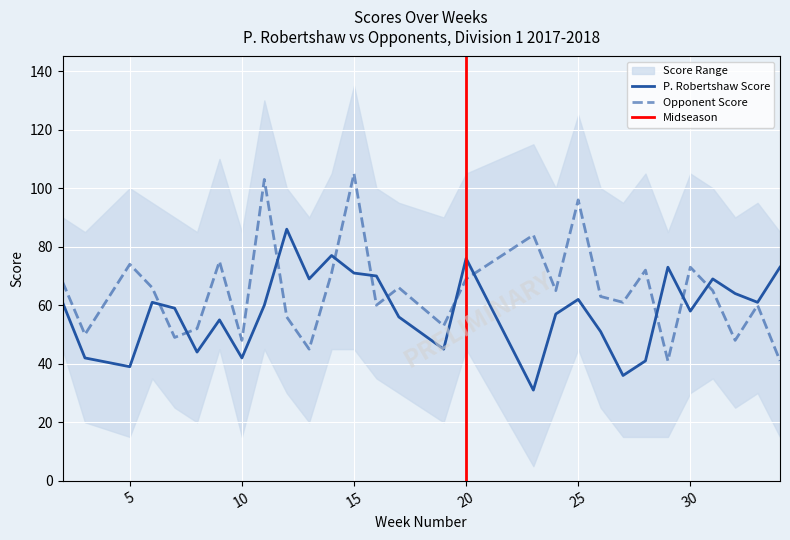

What is the highest value of the Opponent Score series?

105